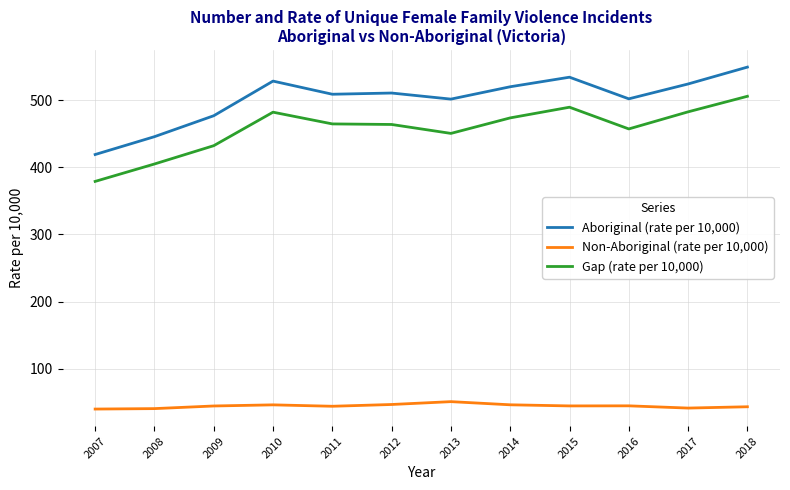

How many distinct data groups are displayed?

3